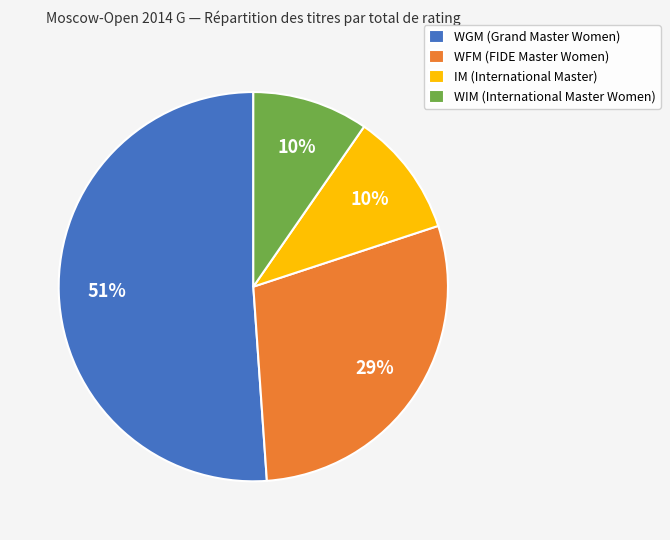

Combined, do WIM (International Master Women) and IM (International Master) account for over 50%?

No